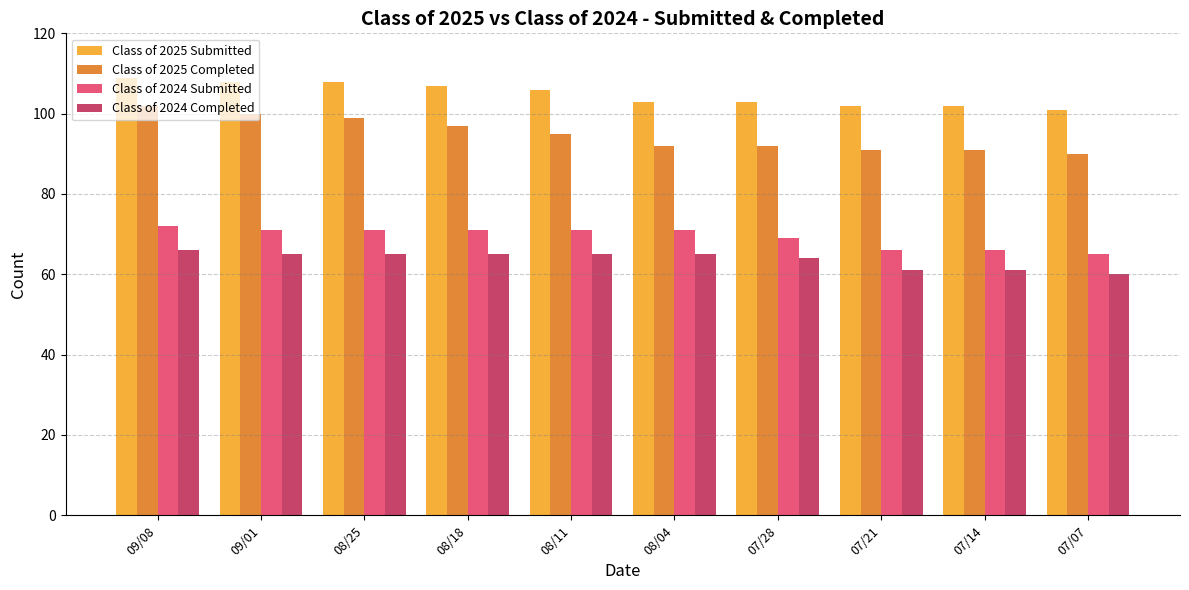

What is the smallest value displayed?

60